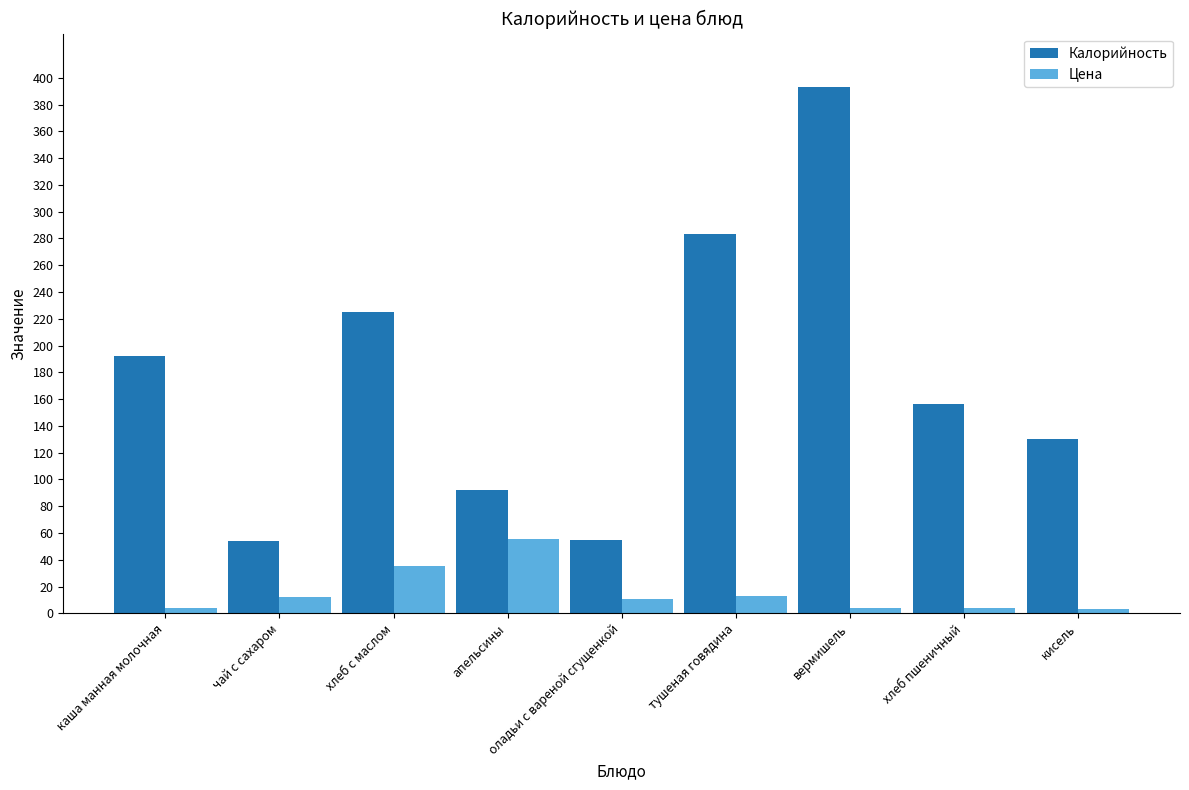

Rank the series at каша манная молочная from highest to lowest value.

Калорийность, Цена